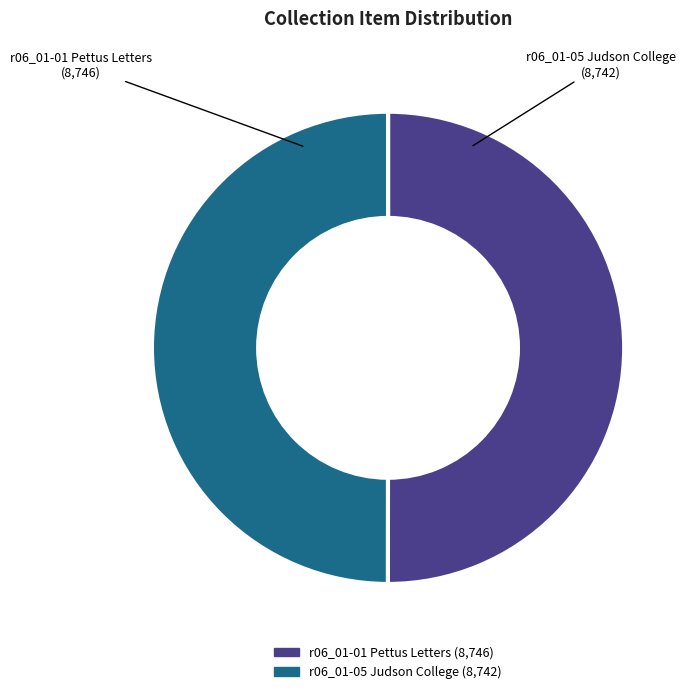

Approximately how many times larger is the value at r06_01-05 Judson College compared to r06_01-01 Pettus Letters?

1.0